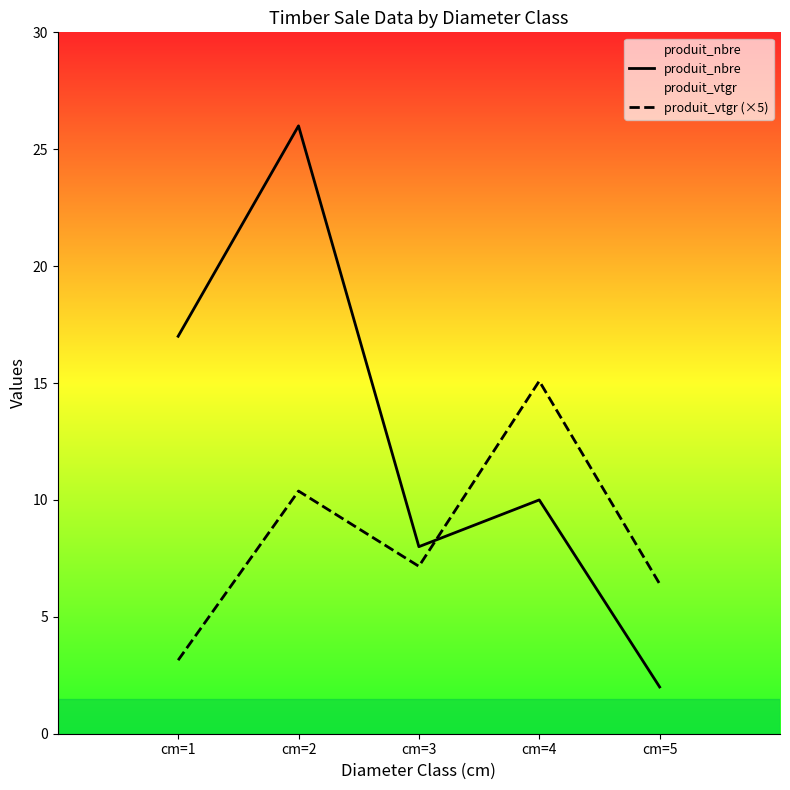

Is this an area chart (filled region under the line)?

No